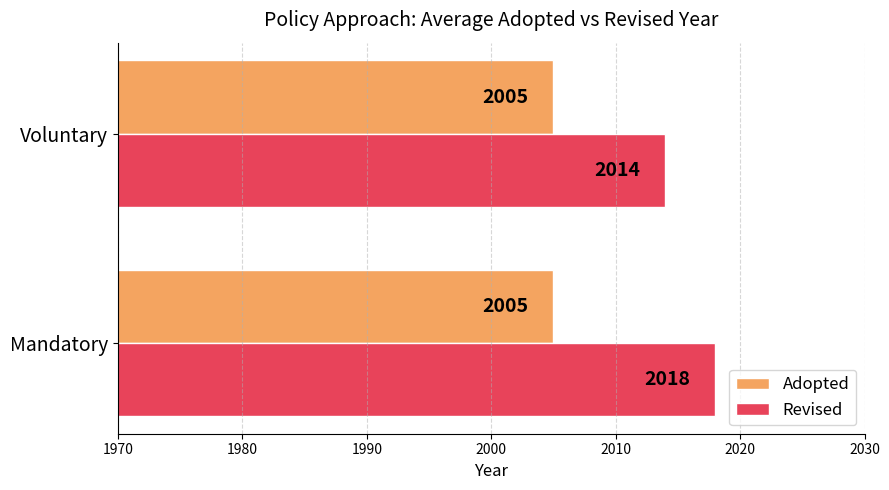

Read the Adopted value at Mandatory.

2005